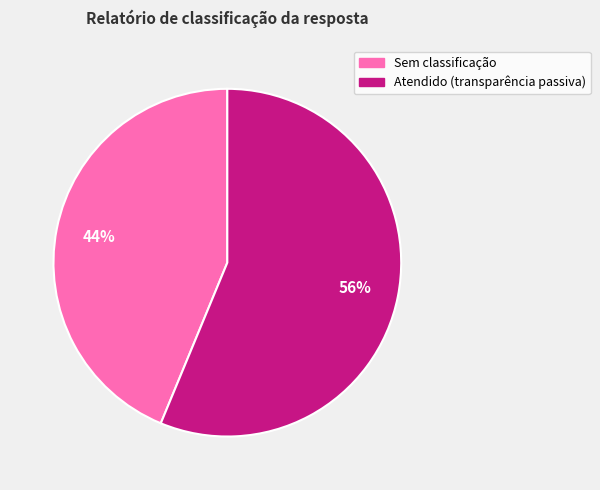

Does any single category account for the majority?

Yes